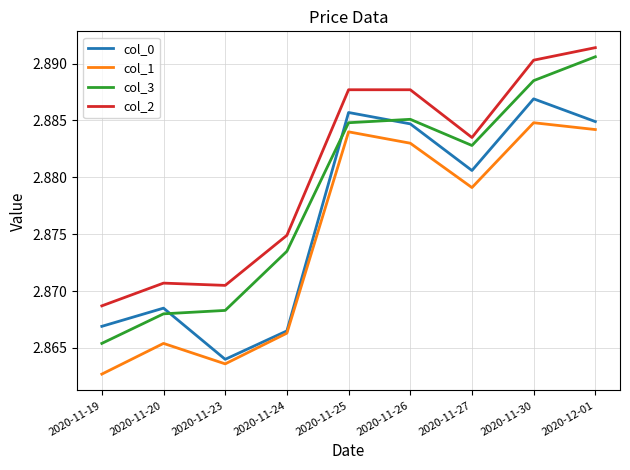

Which series has the largest total across all categories?

col_2